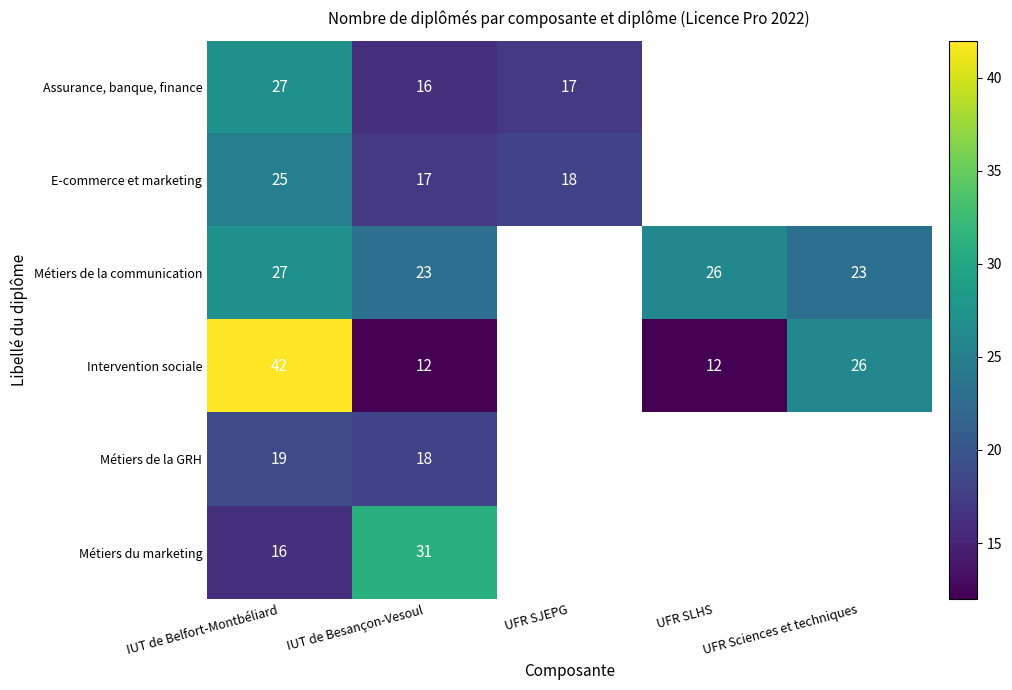

What is the minimum value shown in the chart?

12.0